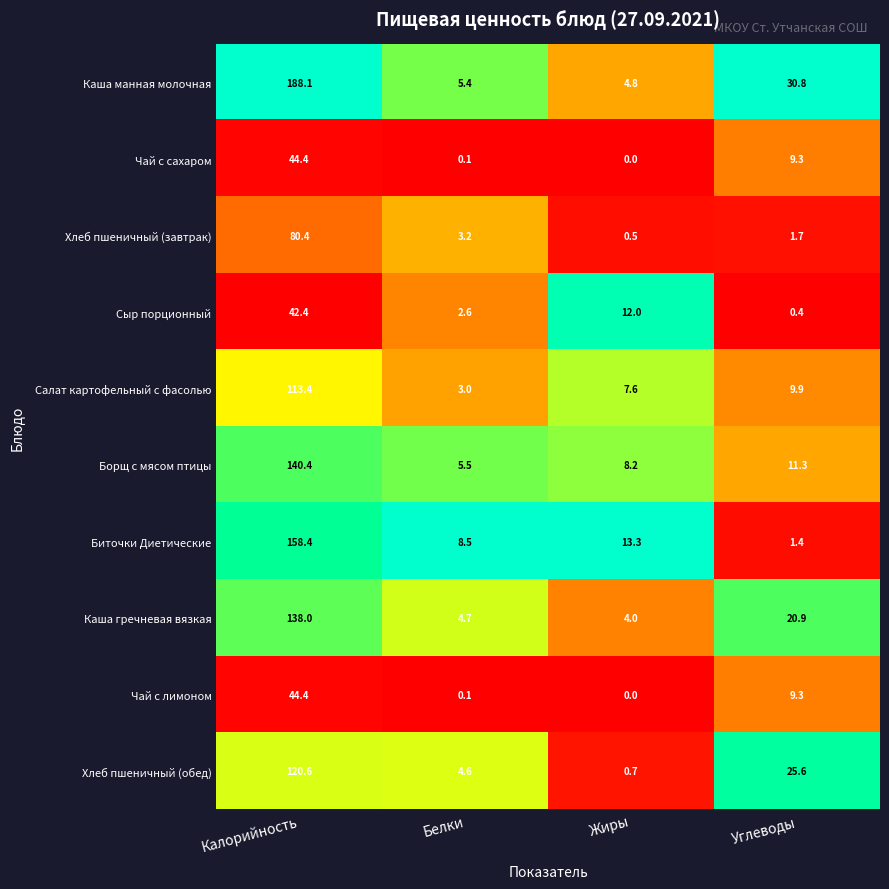

Read the Борщ с мясом птицы value at Углеводы.

11.3